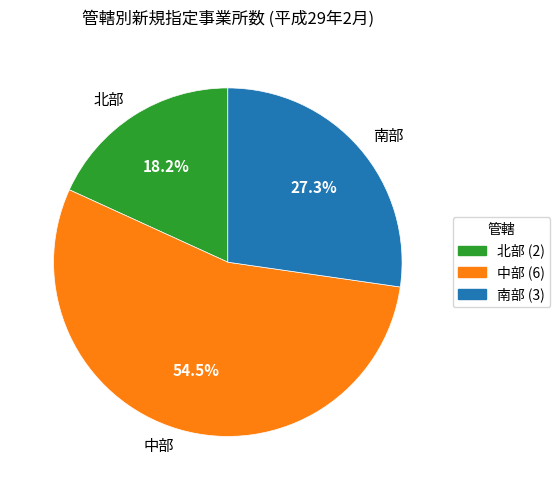

Count the number of slices in the pie.

3